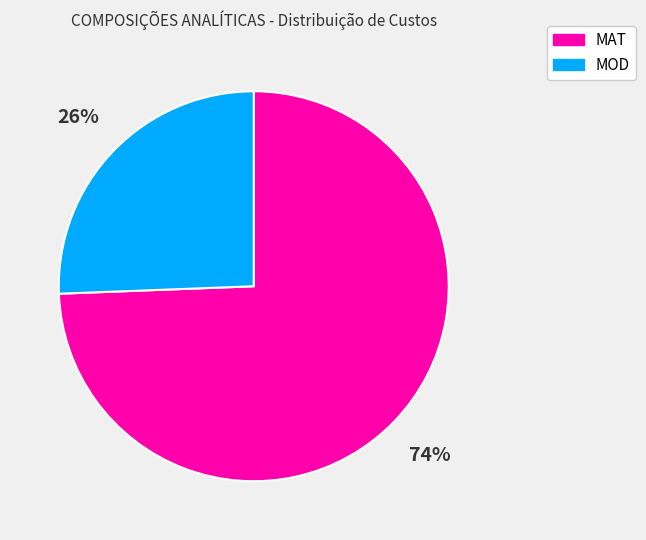

Count the number of slices in the pie.

2